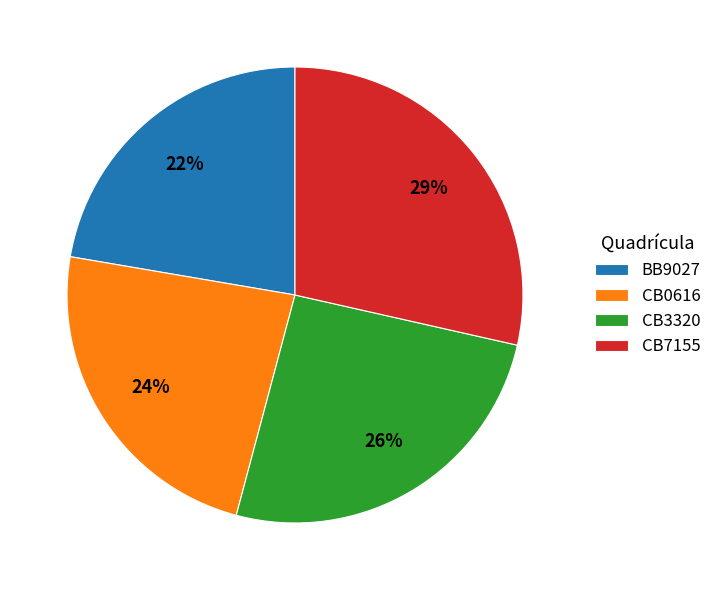

Which slice is the largest?

CB7155